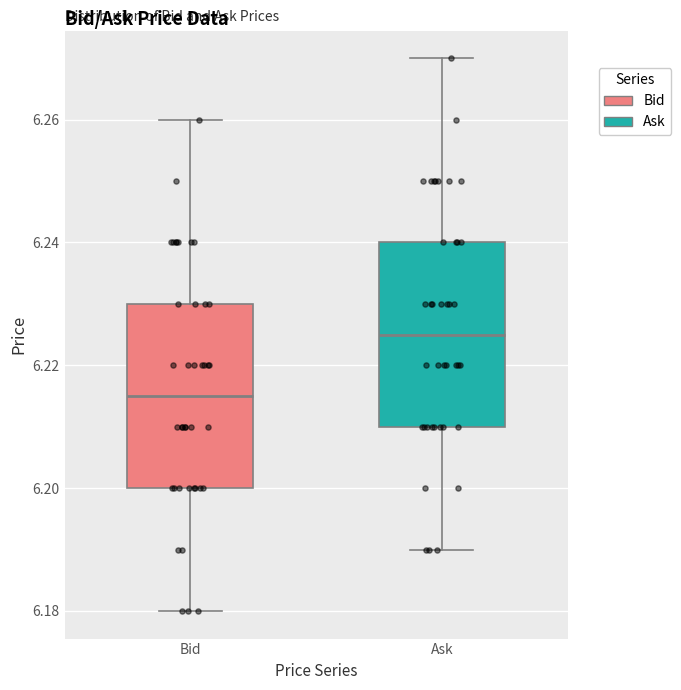

Reading left to right, transcribe this box plot: for each box, give where its median line is, the range the box spans, and where its two whiskers end, as read against the y-axis. The values are not printed on the chart, so give them approximately, as read against the axis.

Bid: median 6.216, box 6.200 to 6.230, whiskers 6.180 to 6.260
Ask: median 6.226, box 6.210 to 6.240, whiskers 6.190 to 6.270